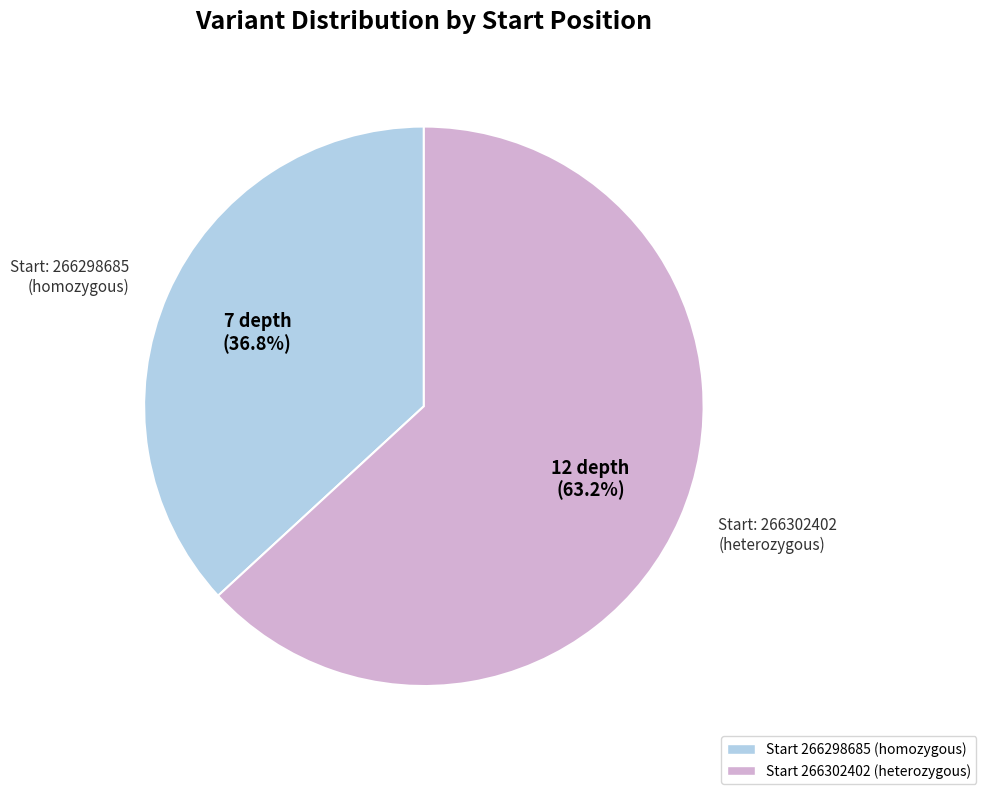

Is there any slice that represents more than half of the pie?

Yes